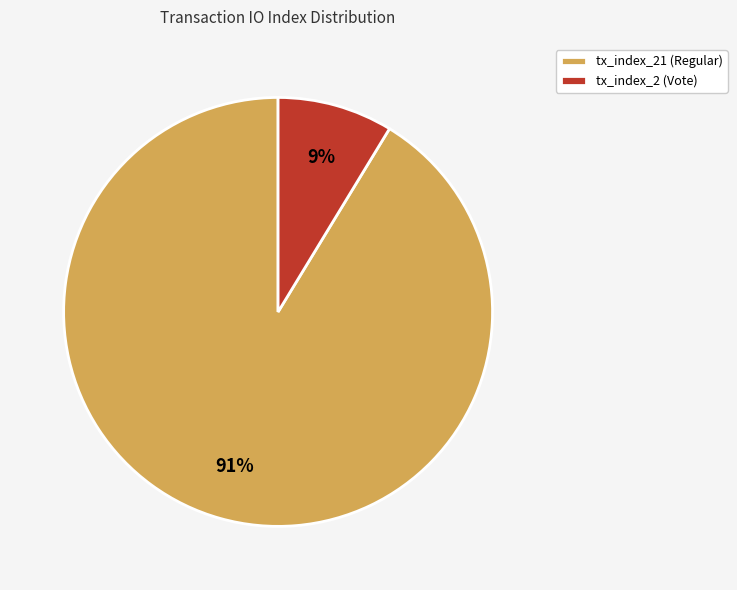

What is the smallest slice in the pie chart?

tx_index_2 (Vote)